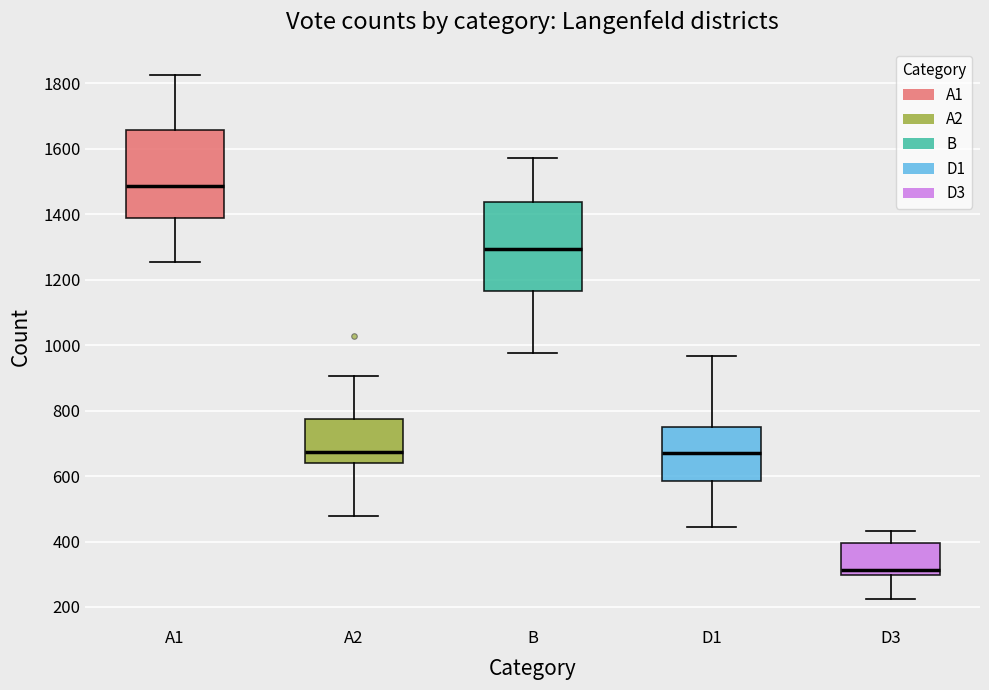

Reading left to right, read every box against the y-axis: the position of its median line, the range the box covers, and the ends of its whiskers. The values are not printed on the chart, so give them approximately, as read against the axis.

A1: median 1480, box 1380 to 1660, whiskers 1260 to 1820
A2: median 680, box 640 to 780, whiskers 480 to 900
B: median 1300, box 1160 to 1440, whiskers 980 to 1580
D1: median 680, box 580 to 760, whiskers 440 to 960
D3: median 320, box 300 to 400, whiskers 220 to 440